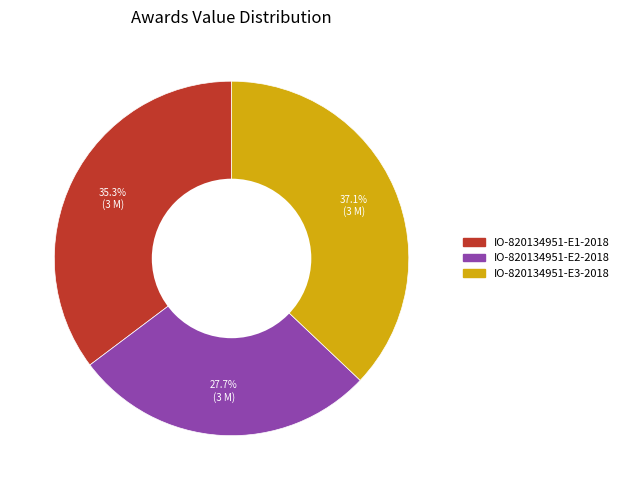

To the nearest percent, what is the difference between the largest and smallest slice percentages?

9%